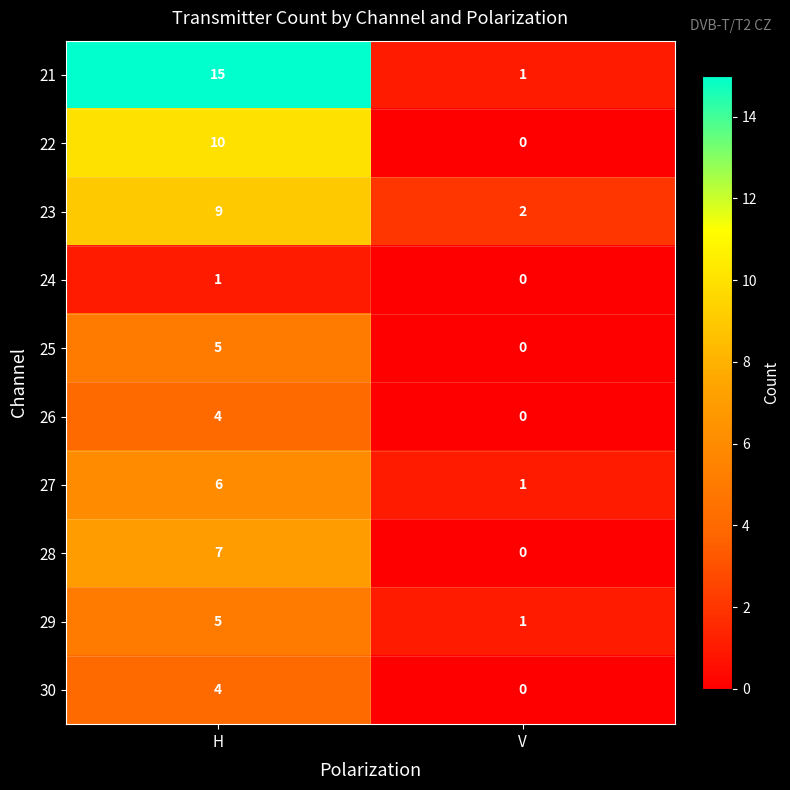

What is the sum of all 23 values?

11